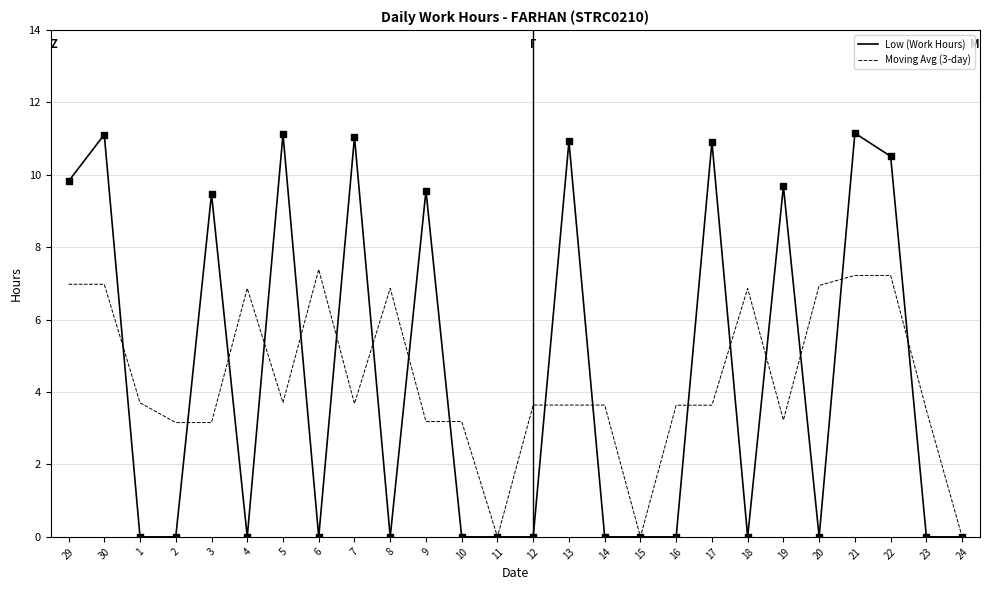

What is the total value across all series at 8?

6.9